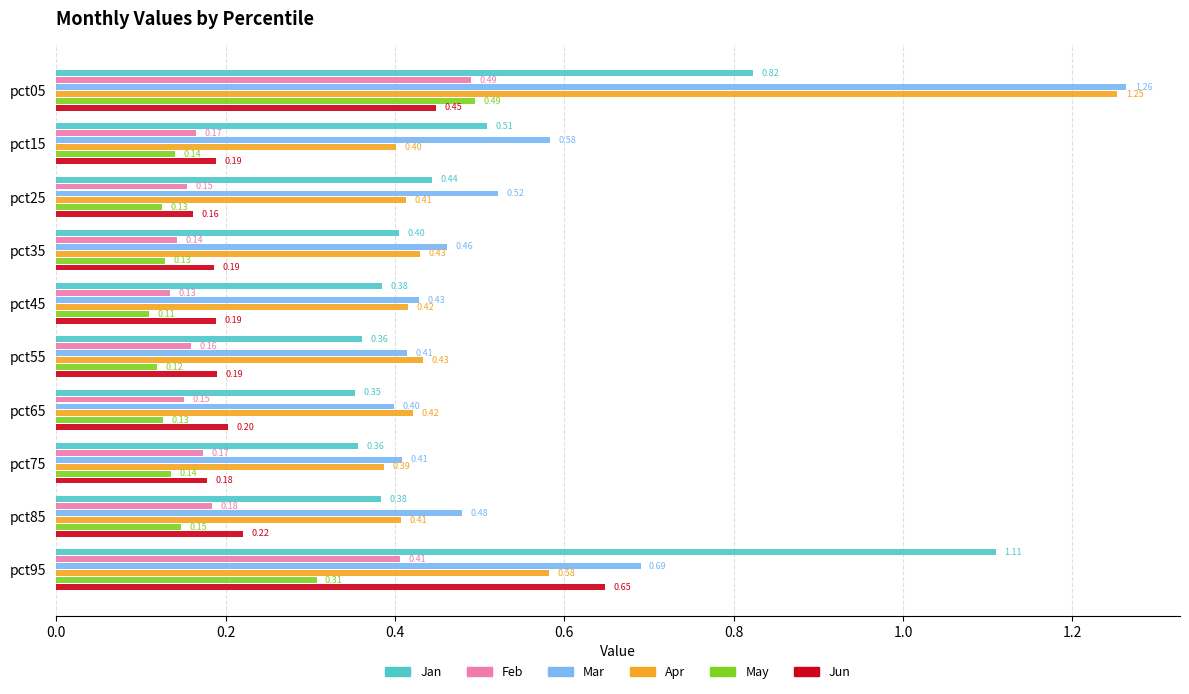

What is the total value across all series at pct15?

2.0